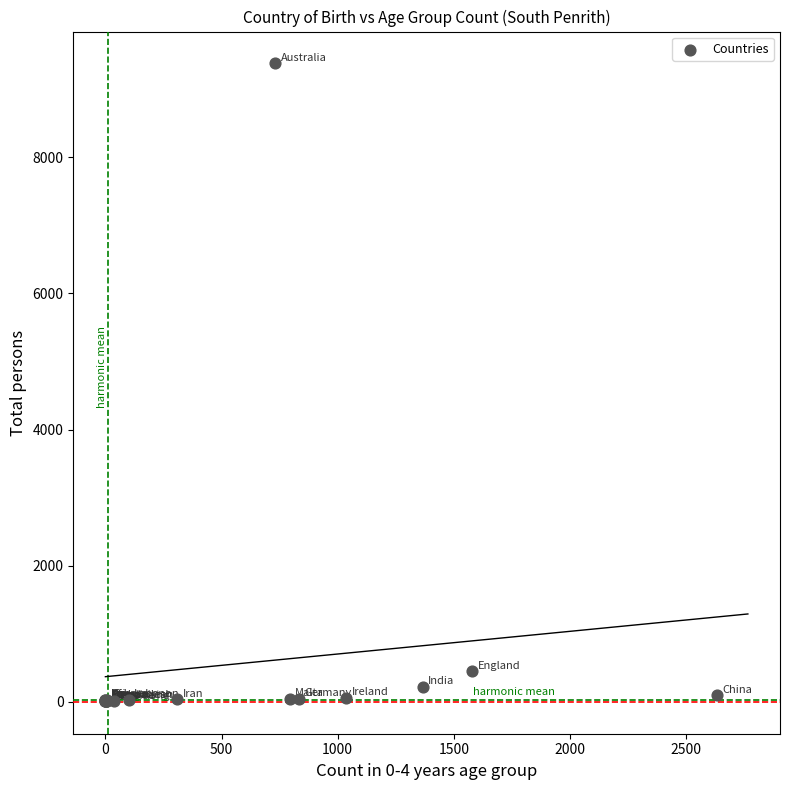

What Y value in the scatter plot is closest to 4693?

449